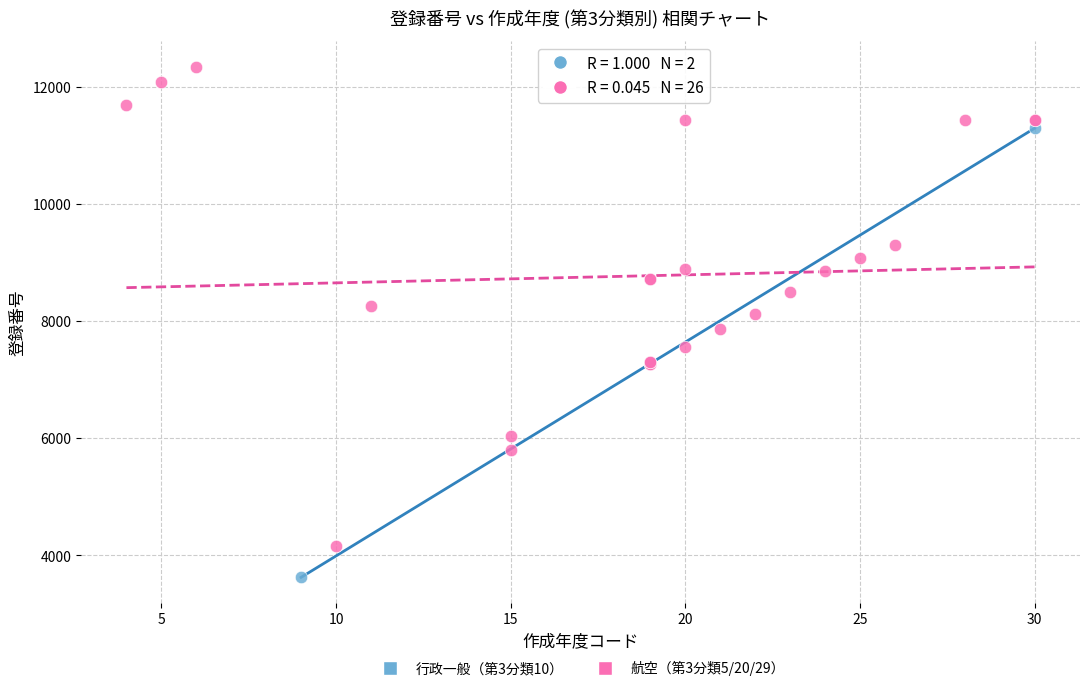

Which series reaches the maximum Y coordinate?

航空（第3分類5/20/29）